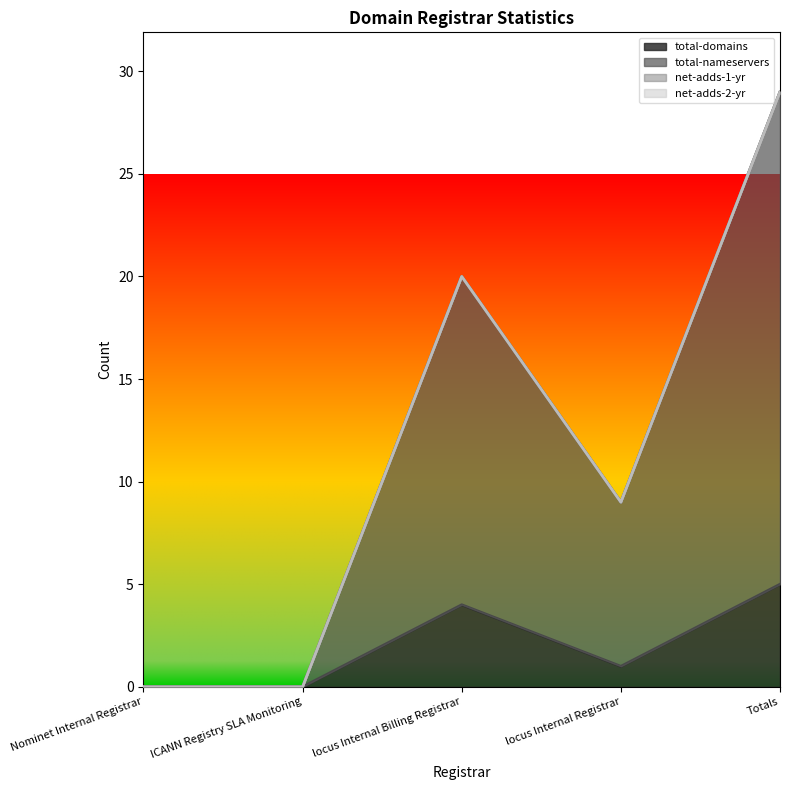

How many total-domains values are between 0 and 4?

4